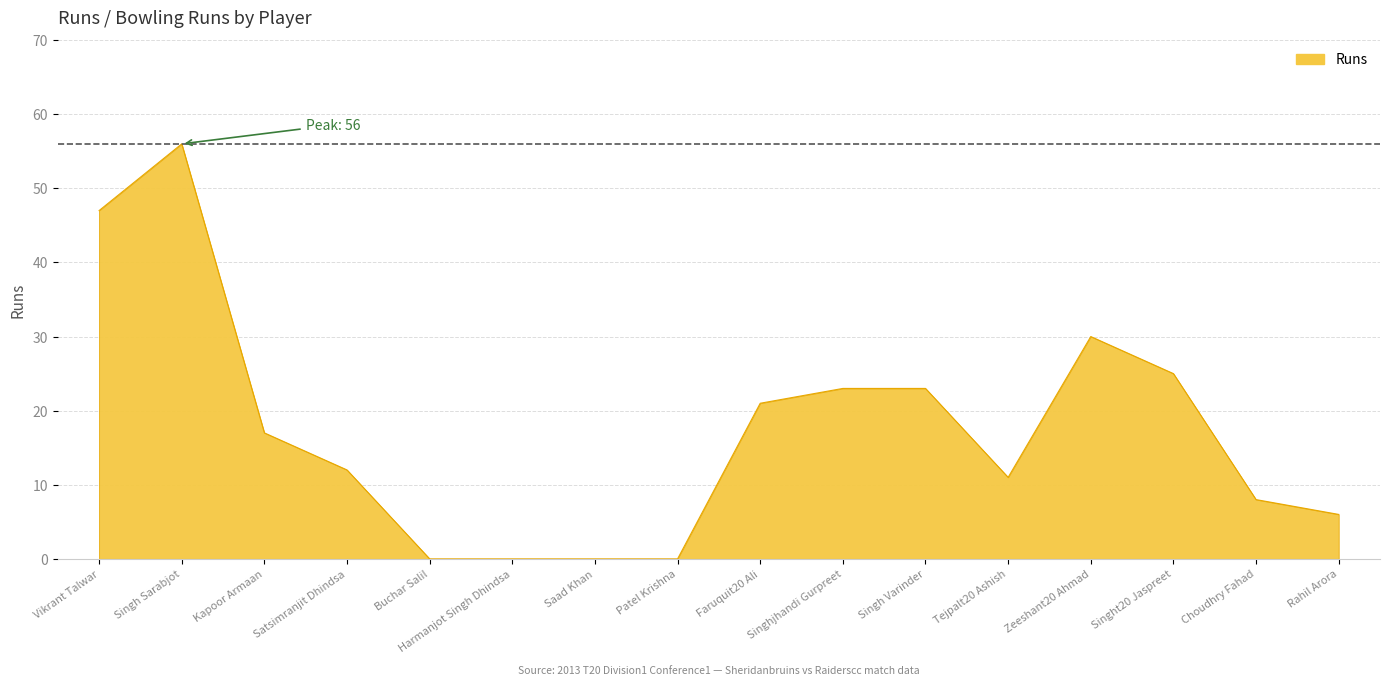

What is the difference between the maximum and minimum values?

56